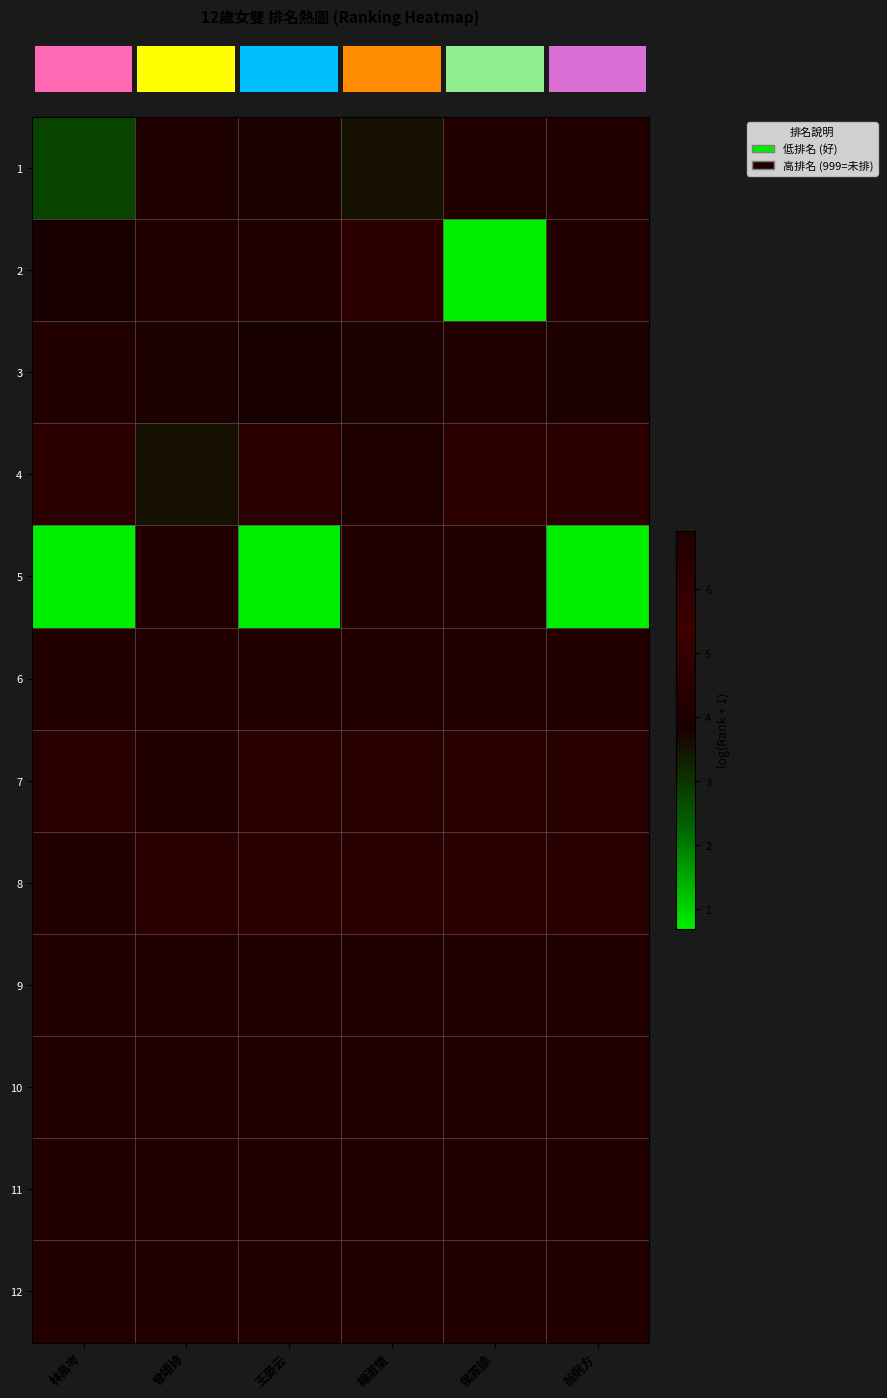

What is the minimum value shown in the chart?

0.7